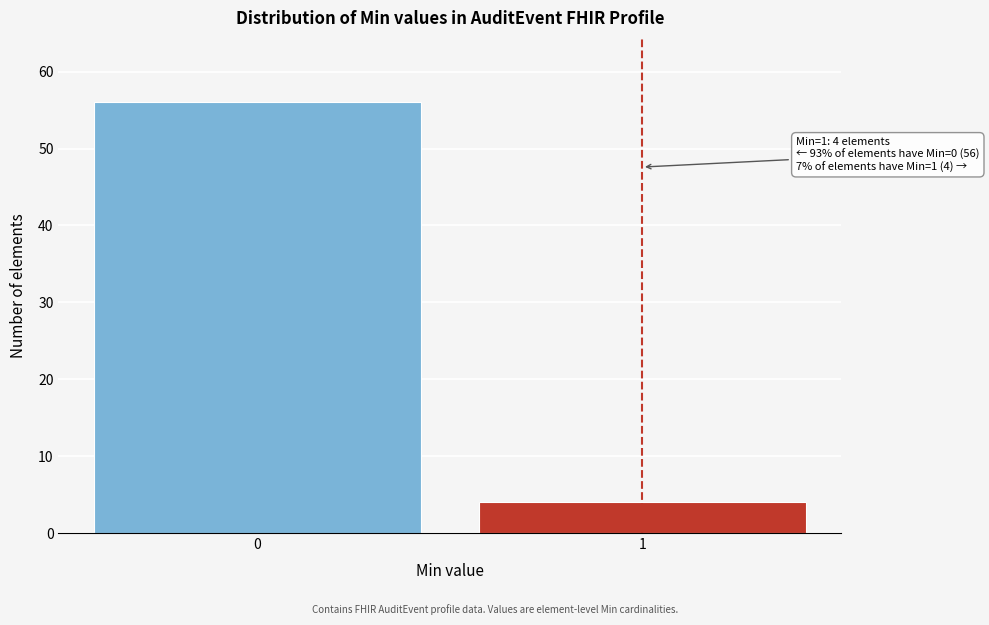

Reading right to left, what are all the values shown in this chart?

1=4	0=56